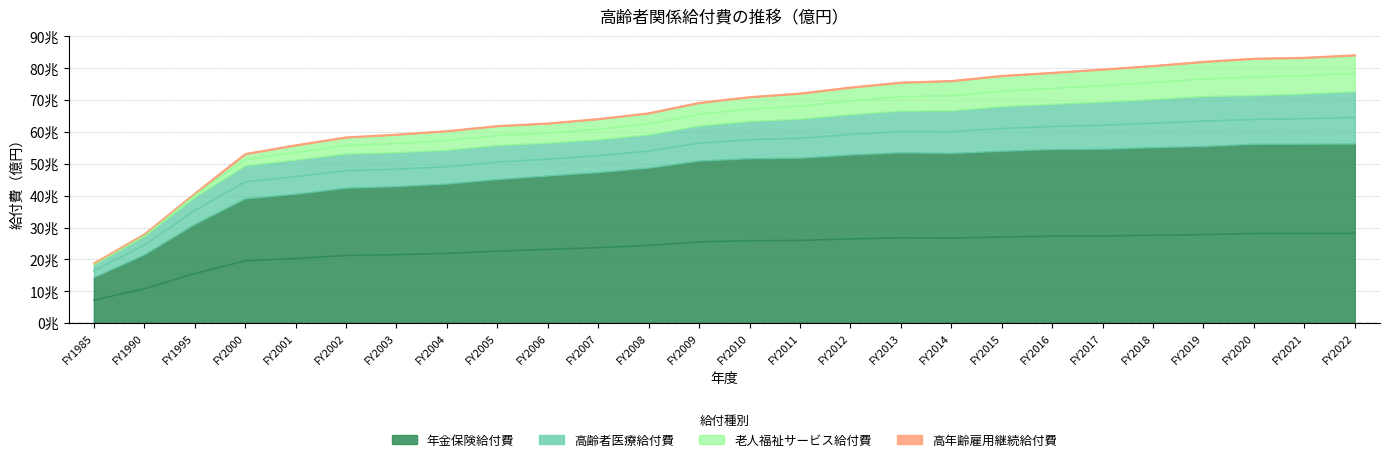

Read the 高齢者医療給付費 value at FY2010, to the nearest 100.

116700